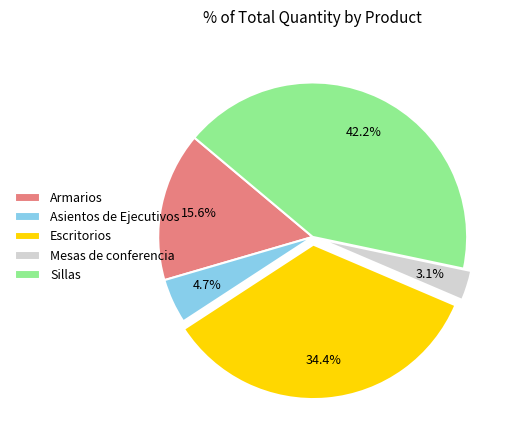

Which has a higher value, Armarios or Sillas?

Sillas